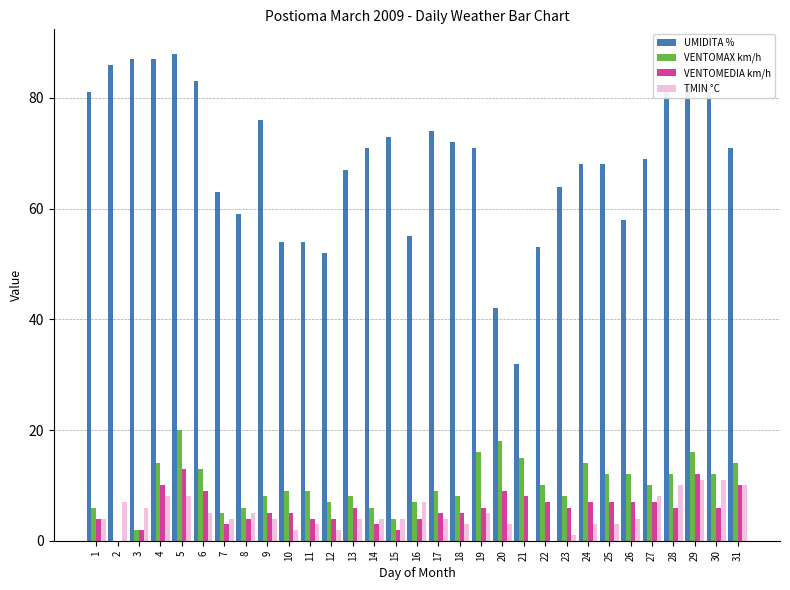

What is the total value across all series at 26?

81